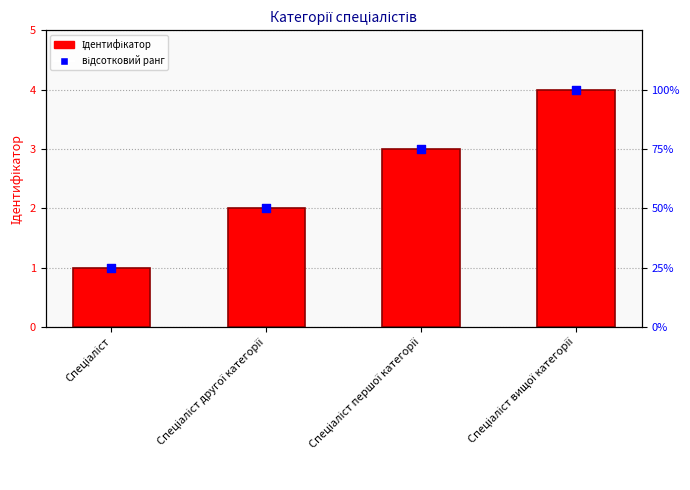

Which series has the largest total across all categories?

відсотковий ранг